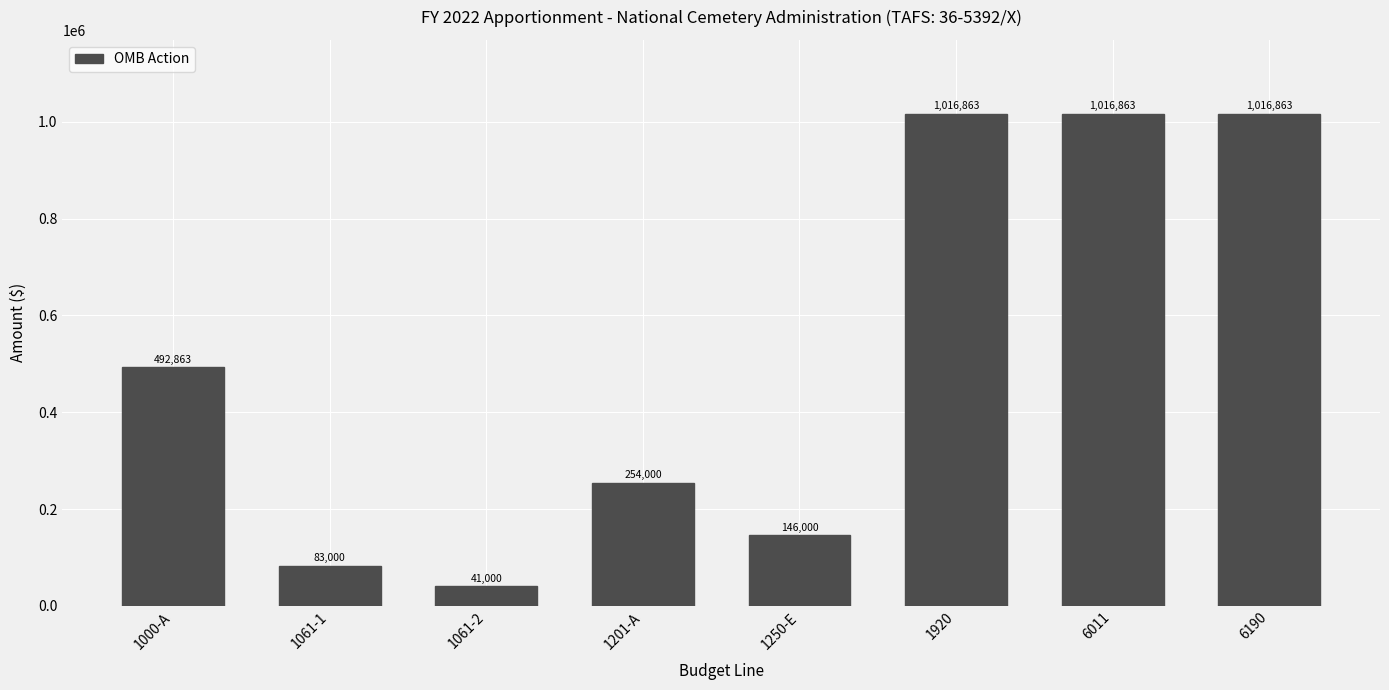

Reading left to right, list all the values displayed in this chart.

492863	83000	41000	254000	146000	1016863	1016863	1016863